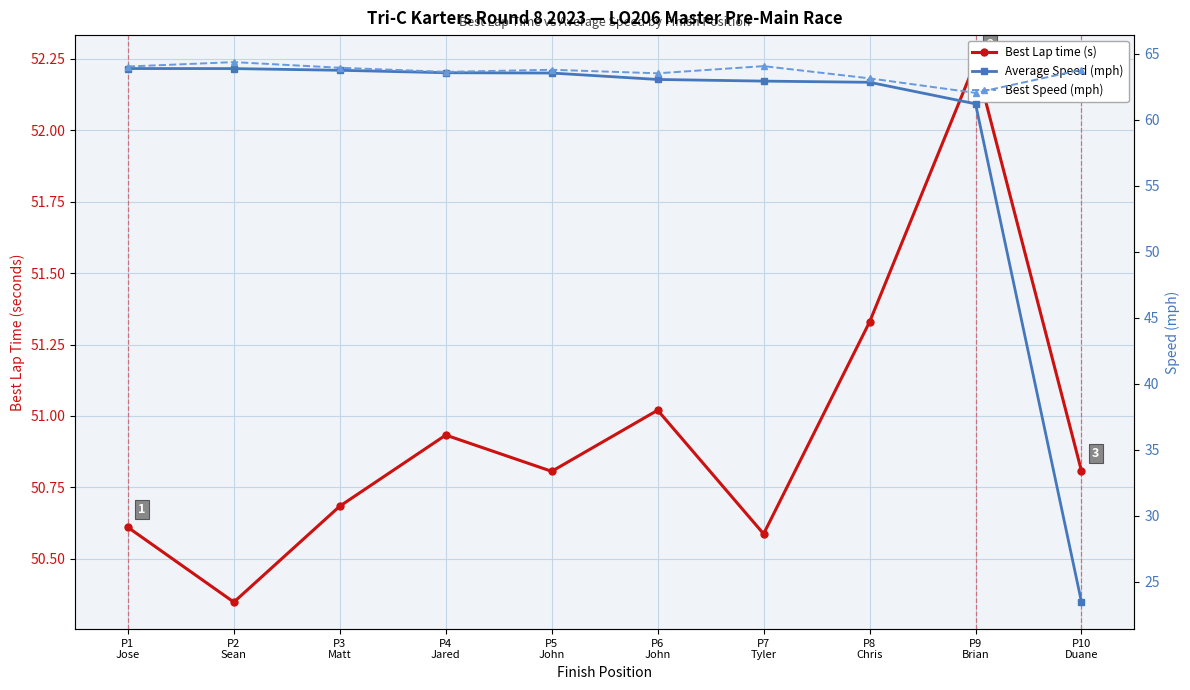

What is the greatest value displayed?

64.4